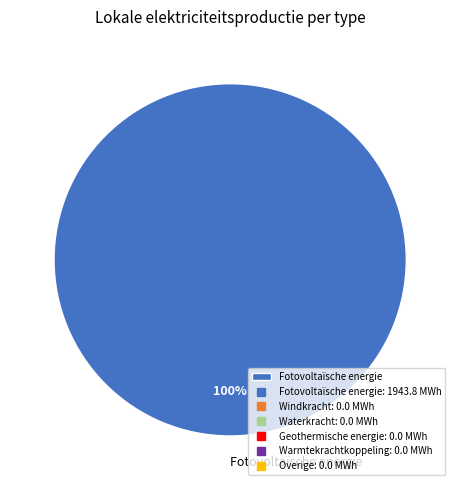

How many slices are in this pie chart?

1